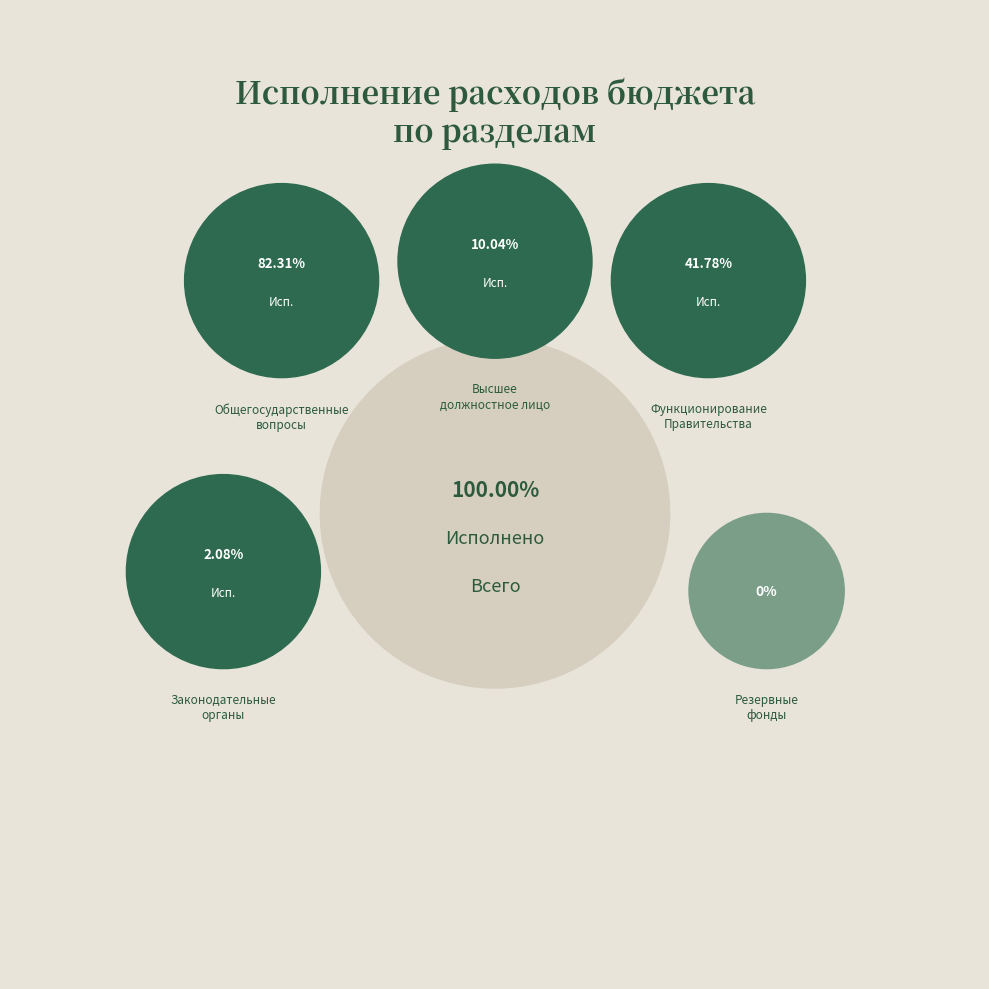

Do Функционирование высшего должностного лица and ОБЩЕГОСУДАРСТВЕННЫЕ ВОПРОСЫ together represent more than half of the pie?

Yes